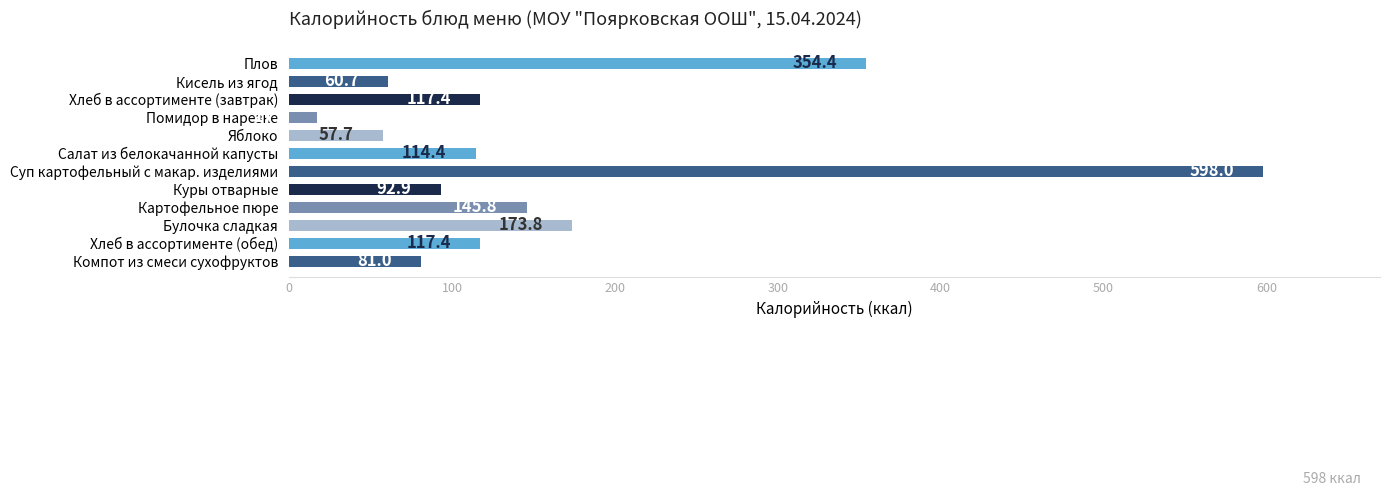

True or false: the data shows 114.4 at Салат из белокачанной капусты.

True